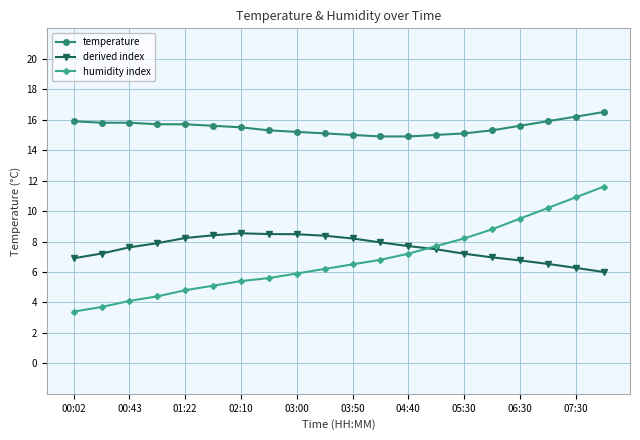

How many values in the humidity index series exceed 6?

11